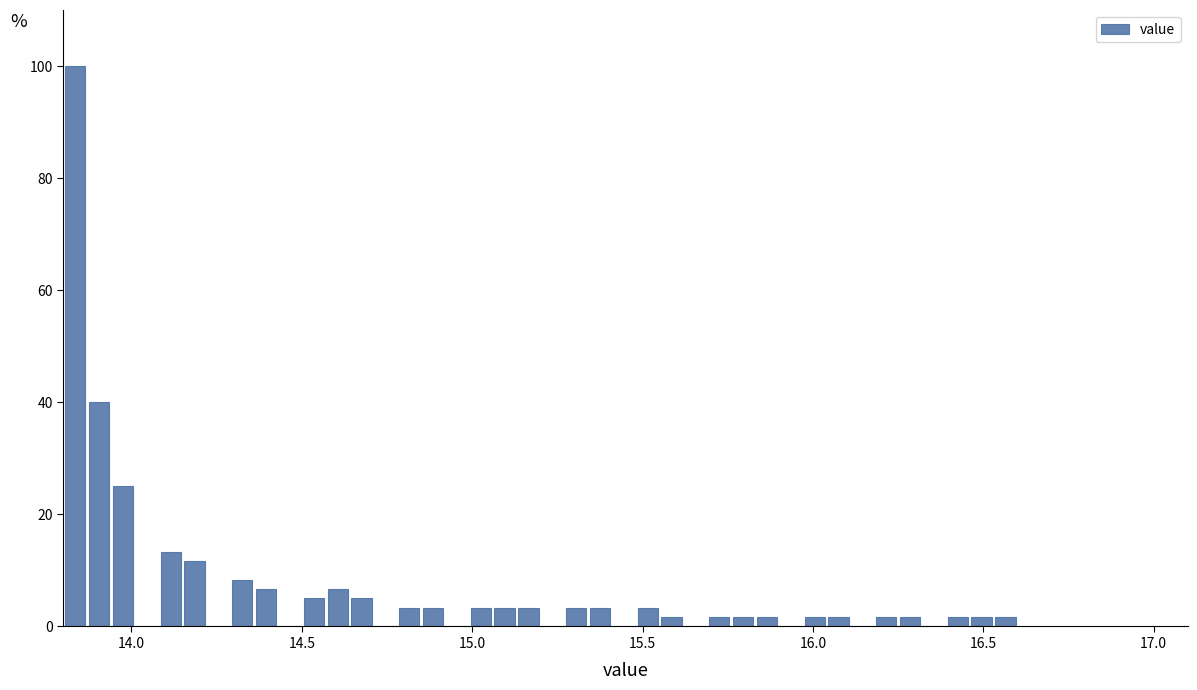

Around what value on the x-axis is the tallest bar? Give the approximate position of its centre, as read against the axis.

13.85